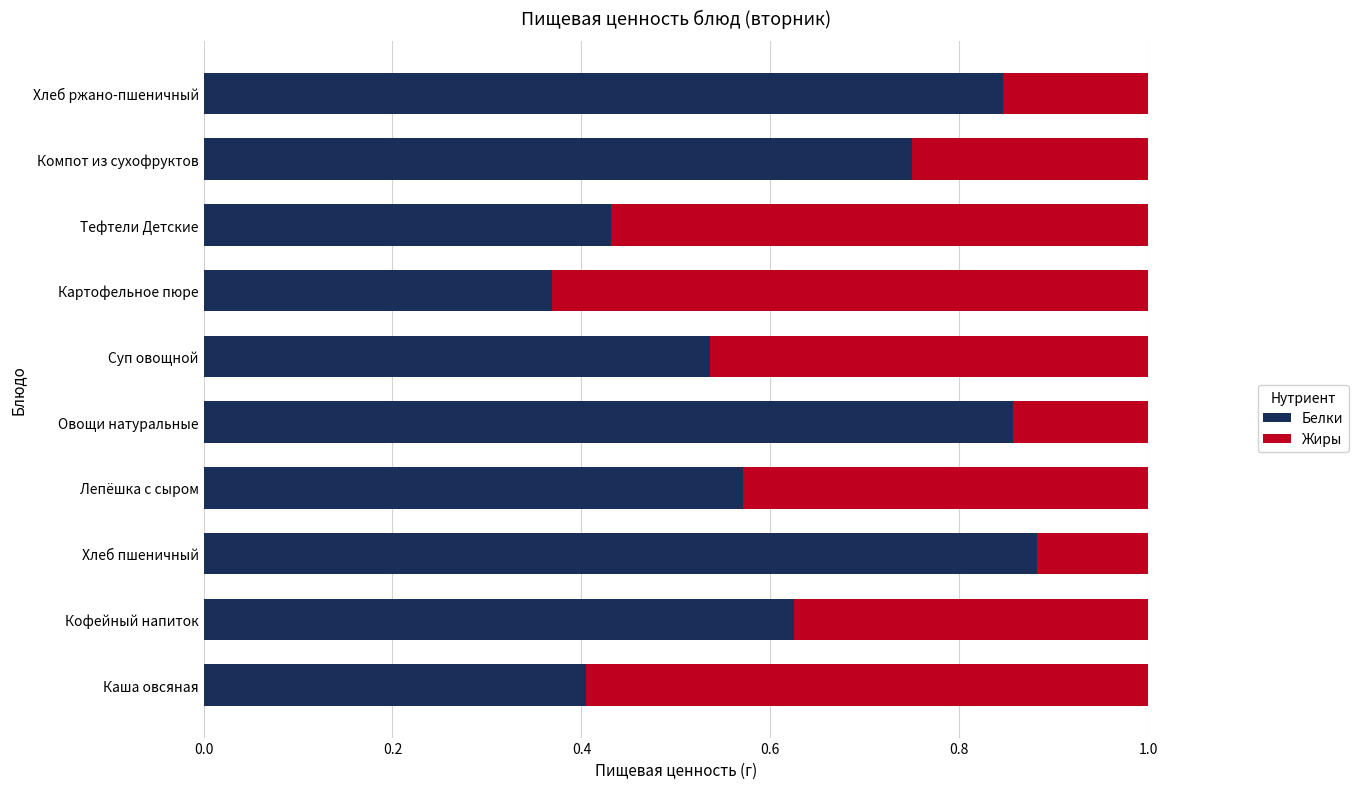

At which label does Белки reach its minimum?

Картофельное пюре